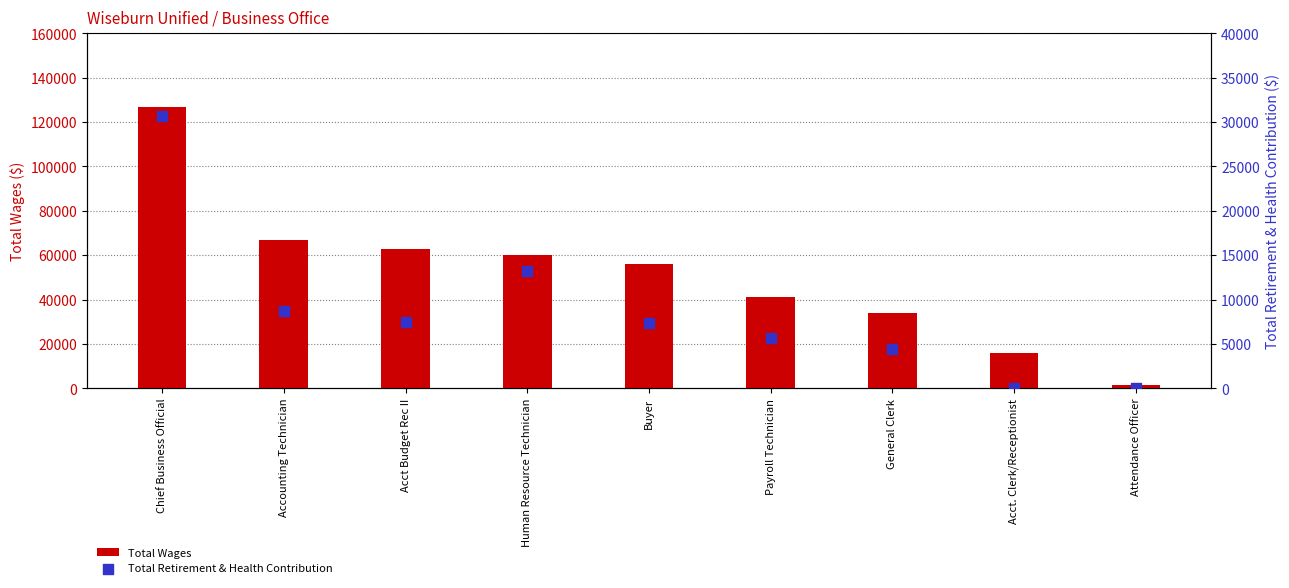

What are all the series names shown in the legend?

Total Wages, Total Retirement & Health Contribution